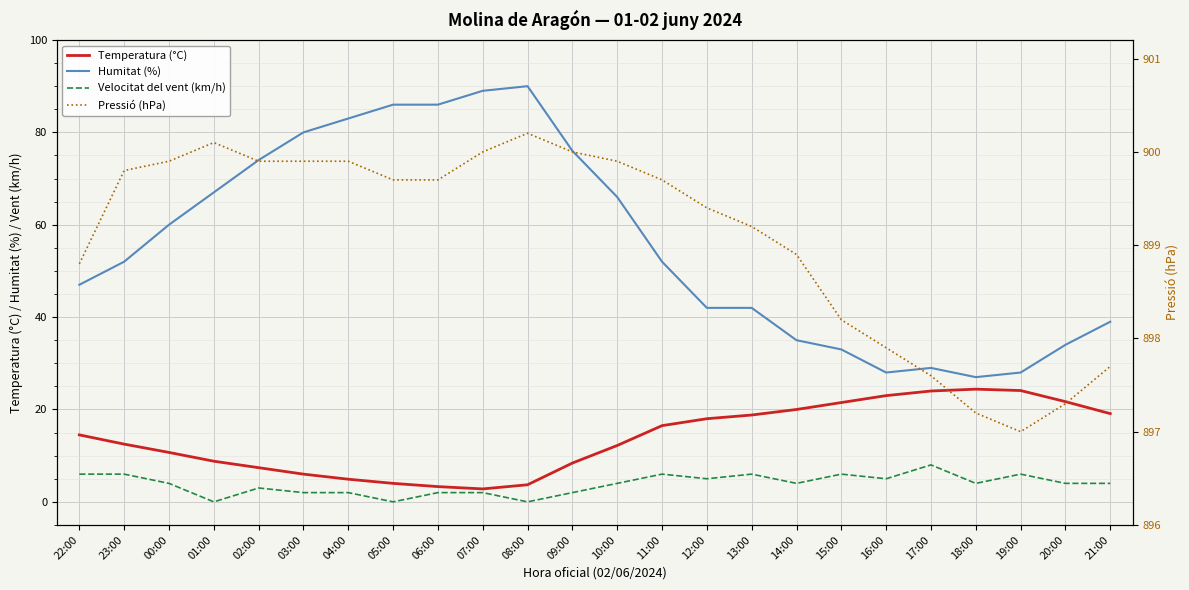

What position from the right is 00:00?

22